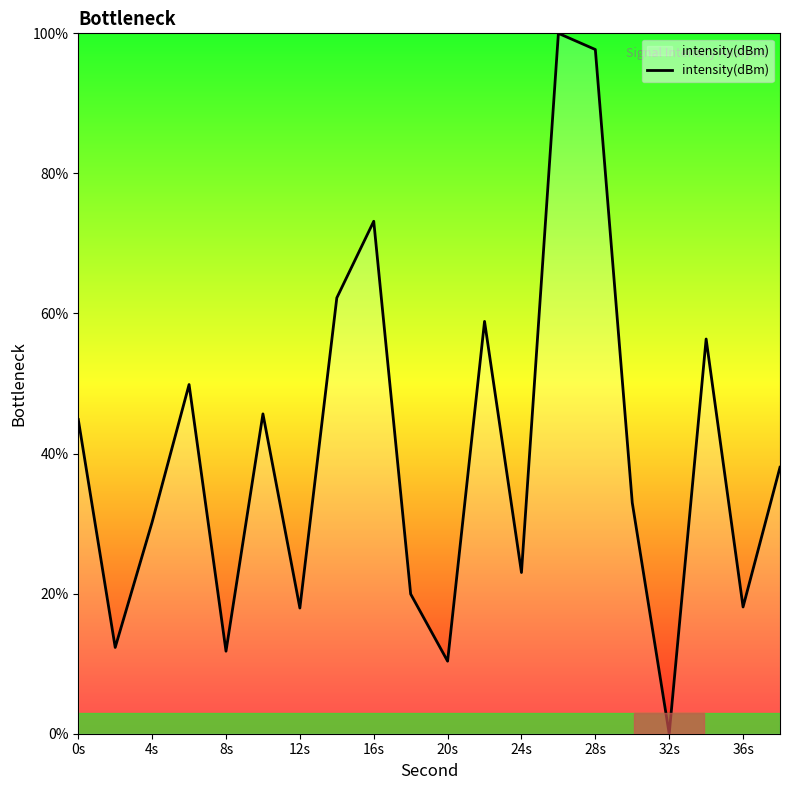

What is the difference between the maximum and minimum values?

100.0